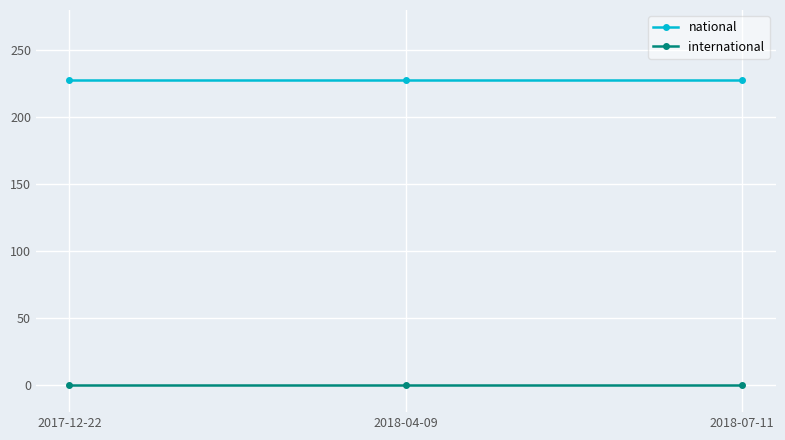

Which series has the largest total across all categories?

national